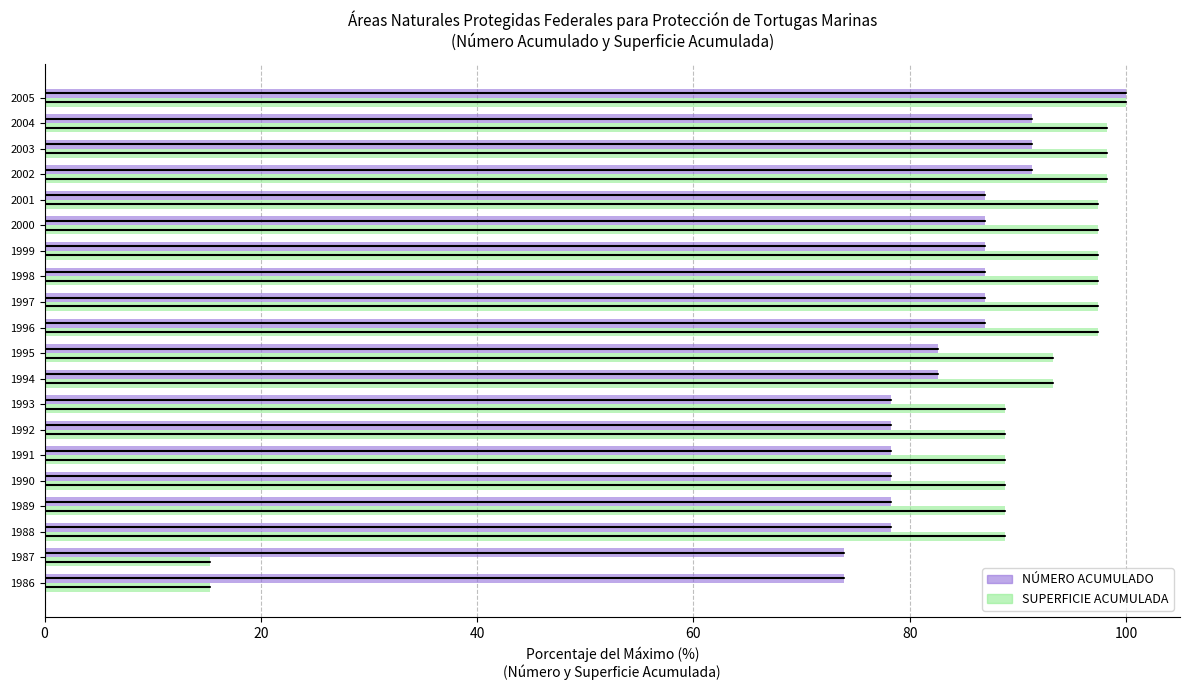

What is the average value of the NÚMERO ACUMULADO series?

83.9